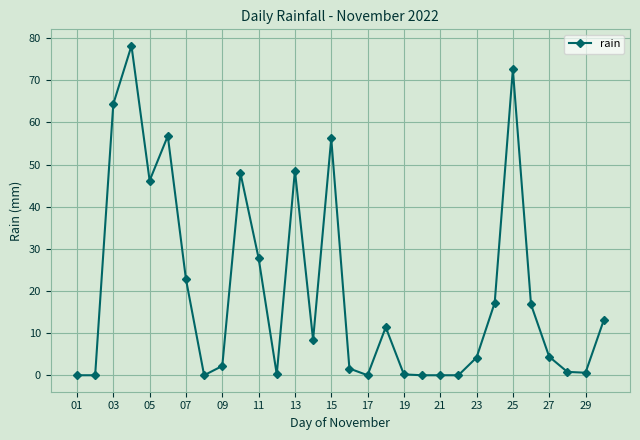

What is the value of the 14th point from the left?

8.4